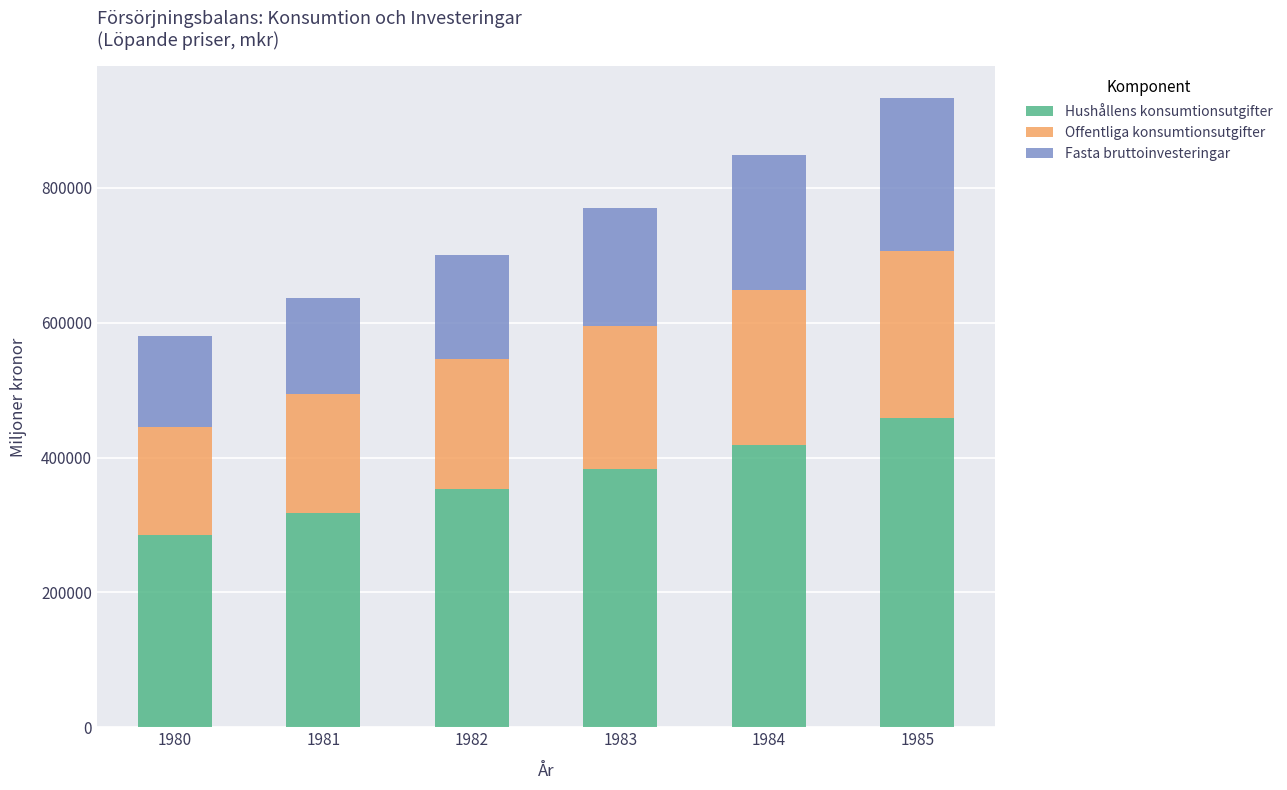

At which category is the sum across all series the highest?

1985